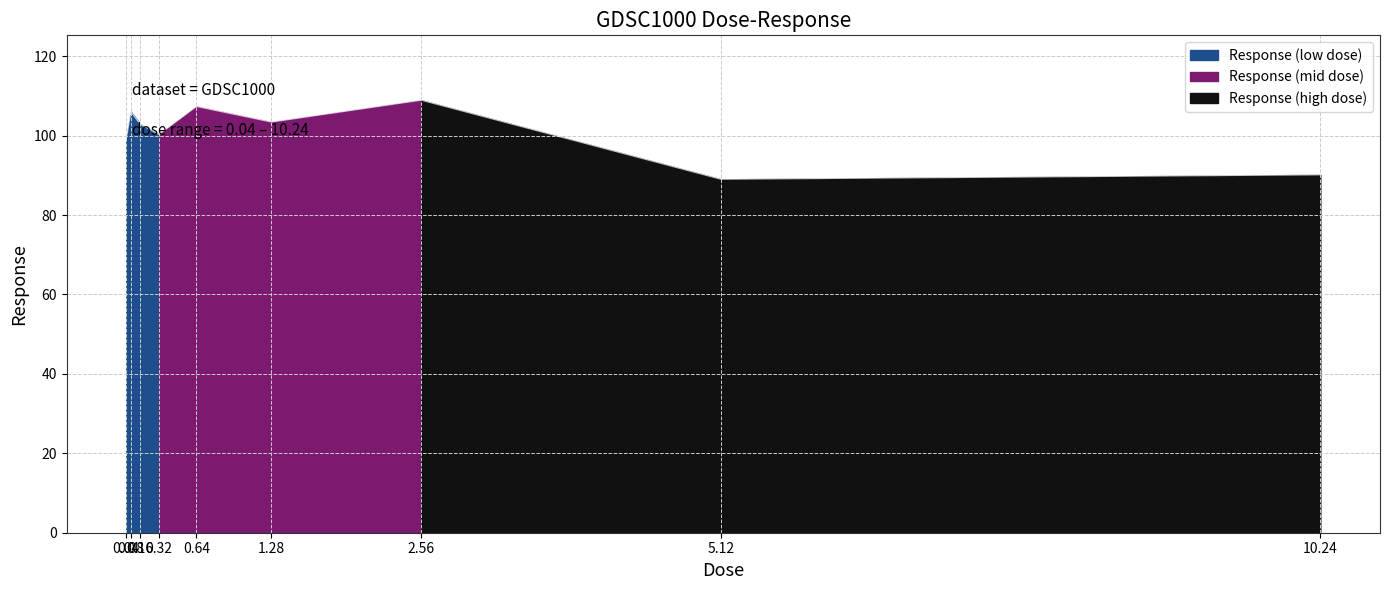

The chart shows a value of 43.4 at 0.64. True or false?

False